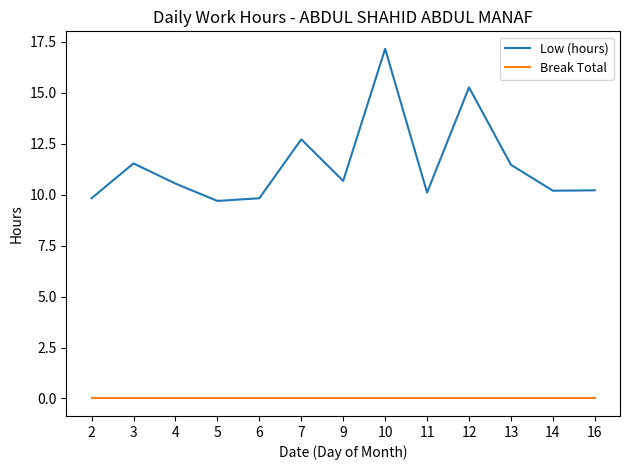

At which category is the sum across all series the highest?

10